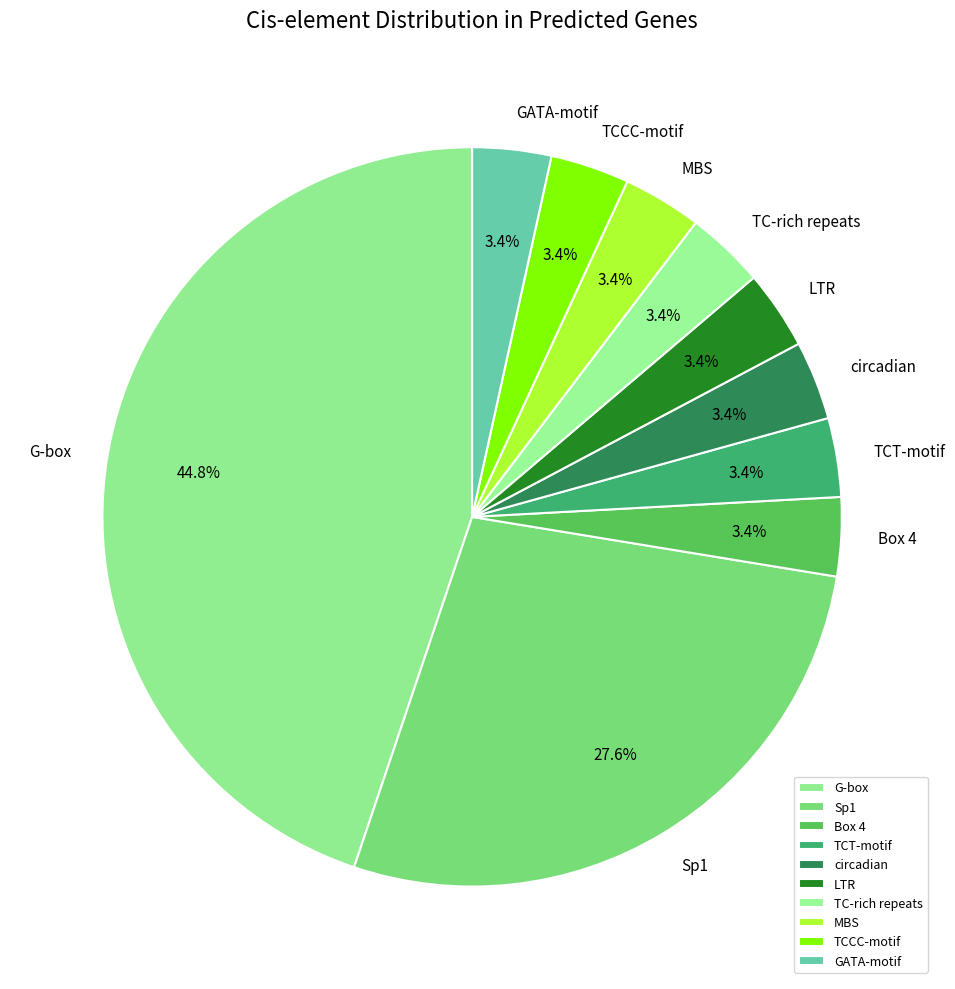

Combined, do TC-rich repeats and circadian account for over 50%?

No